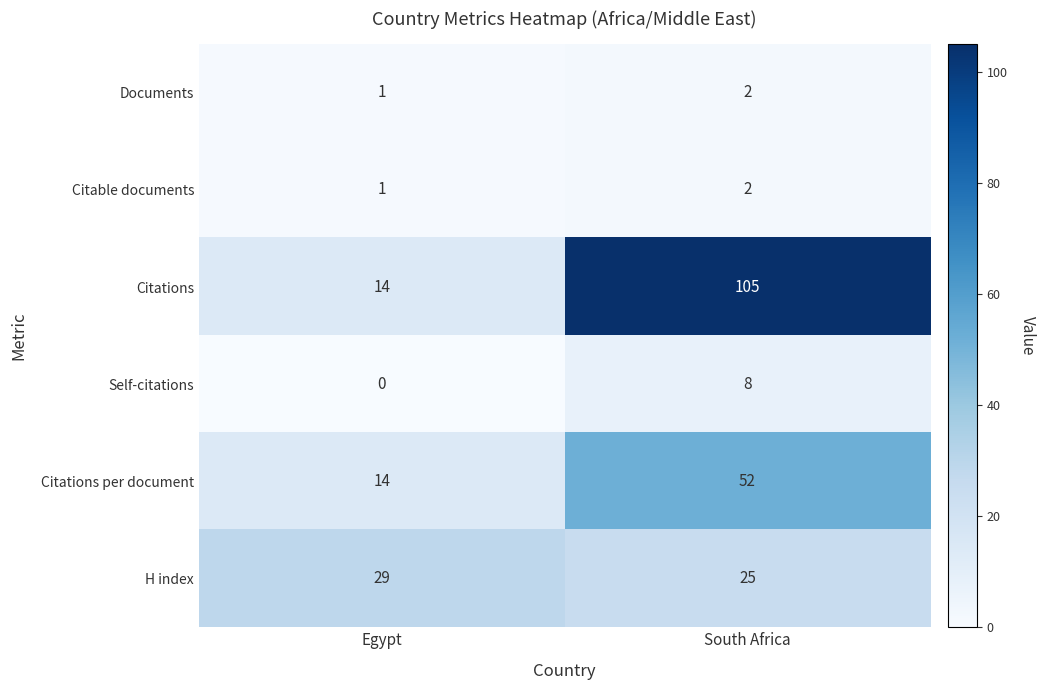

List the labels in order of Citations per document value, smallest first.

Egypt, South Africa